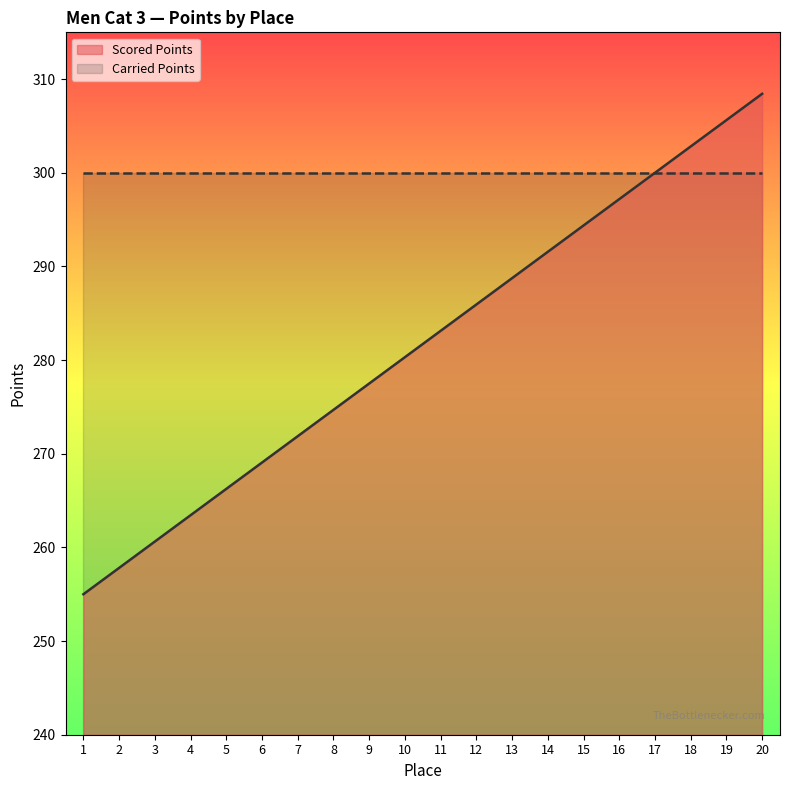

True or false: the data shows 255.0 at 1.

True